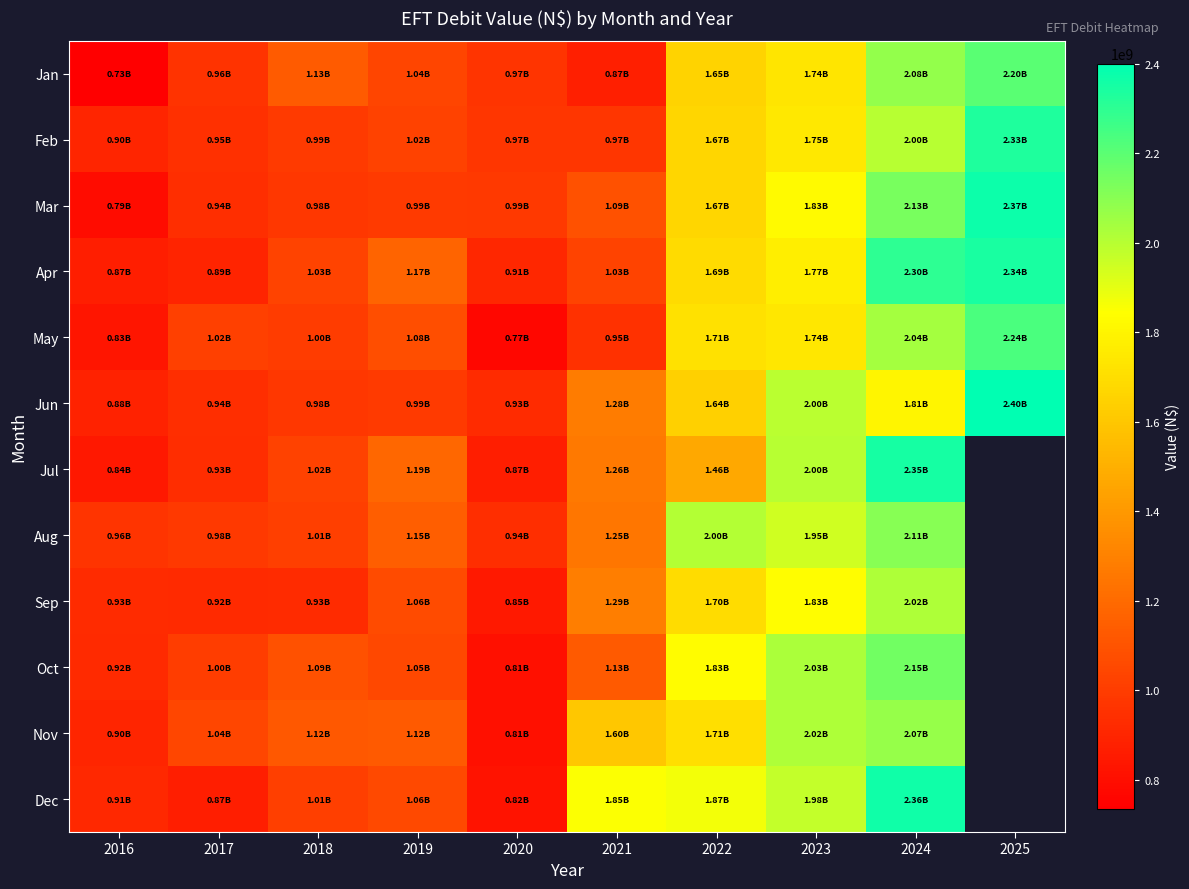

What is the total value across all series at 2023?

22631610683.0